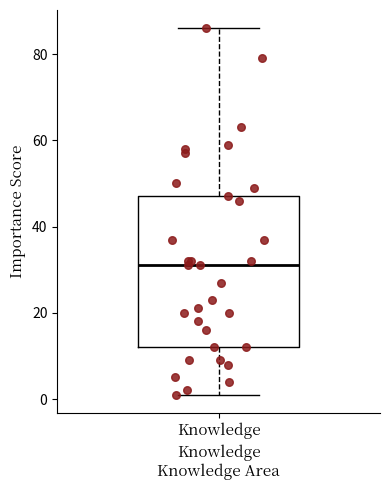

Where does the lower whisker of the box for Knowledge end on the y-axis? The values are not printed on the chart, so give them approximately, as read against the axis.

2